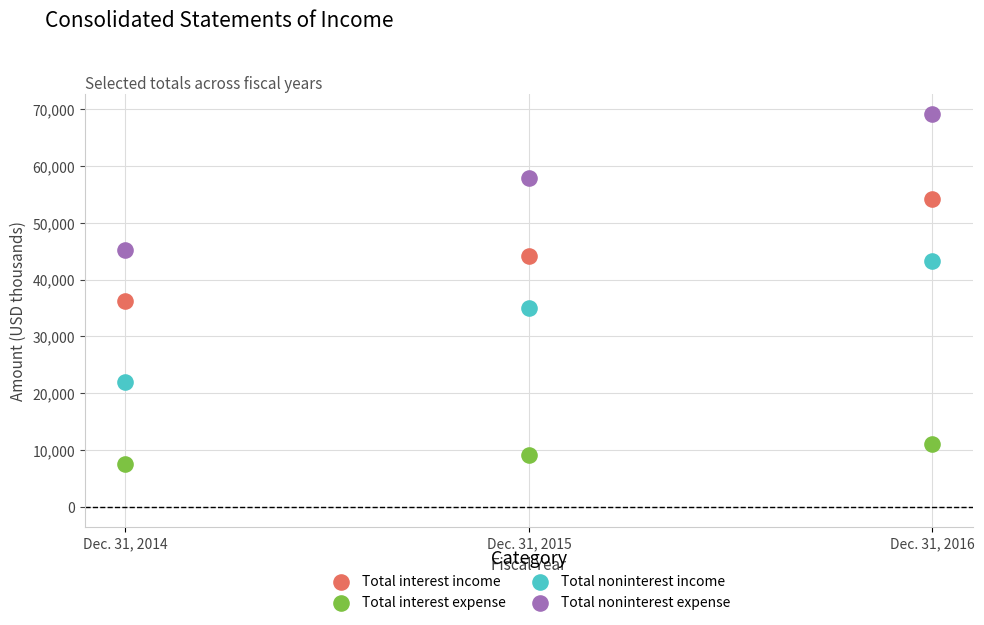

Across all data points, what is the average Y value?

36224